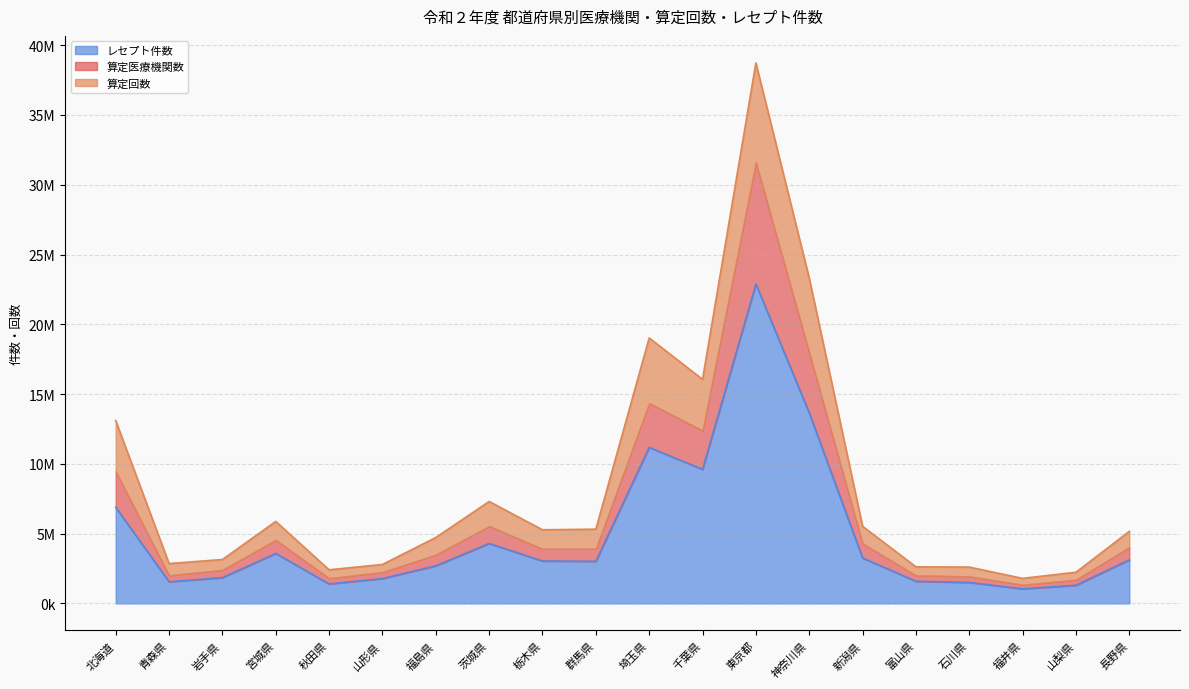

Which category has the lowest value in the 算定医療機関数 series?

福井県